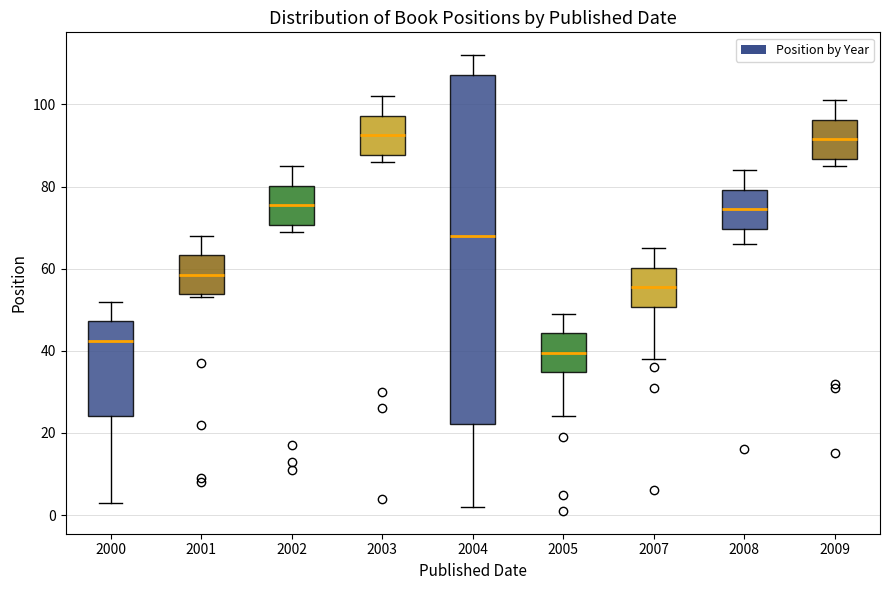

Reading left to right, transcribe this box plot: for each box, give where its median line is, the range the box spans, and where its two whiskers end, as read against the y-axis. The values are not printed on the chart, so give them approximately, as read against the axis.

2000: median 42, box 24 to 48, whiskers 4 to 52
2001: median 58, box 54 to 64, whiskers 54 (just below the box's lower edge) to 68
2002: median 76, box 70 to 80, whiskers 70 (just below the box's lower edge) to 86
2003: median 92, box 88 to 98, whiskers 86 to 102
2004: median 68, box 22 to 108, whiskers 2 to 112
2005: median 40, box 34 to 44, whiskers 24 to 50
2007: median 56, box 50 to 60, whiskers 38 to 66
2008: median 74, box 70 to 80, whiskers 66 to 84
2009: median 92, box 86 to 96, whiskers 86 (just below the box's lower edge) to 102